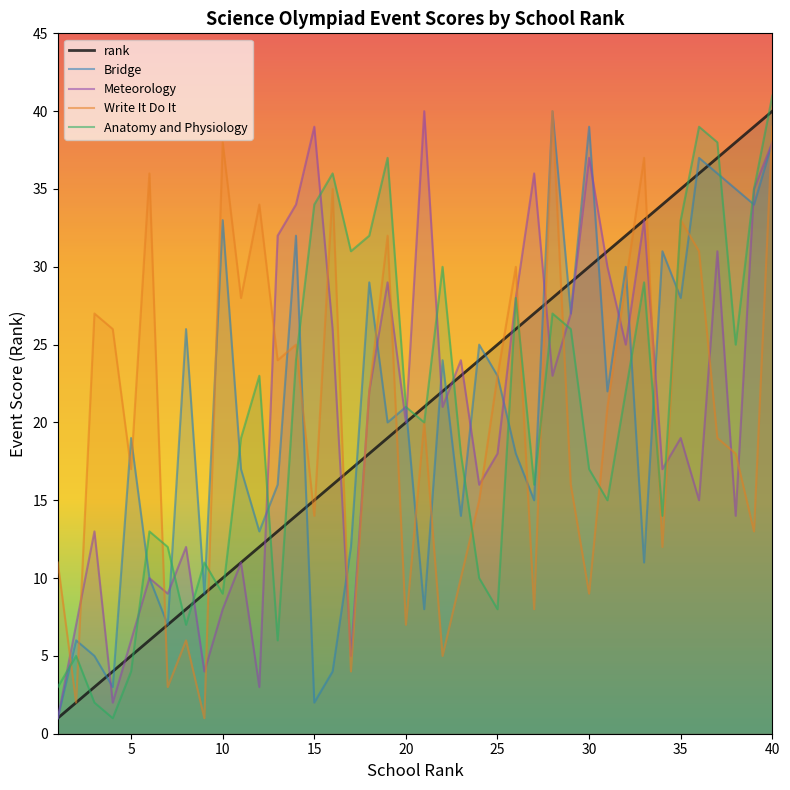

True or false: Bridge has a value of 4 at 5.

False